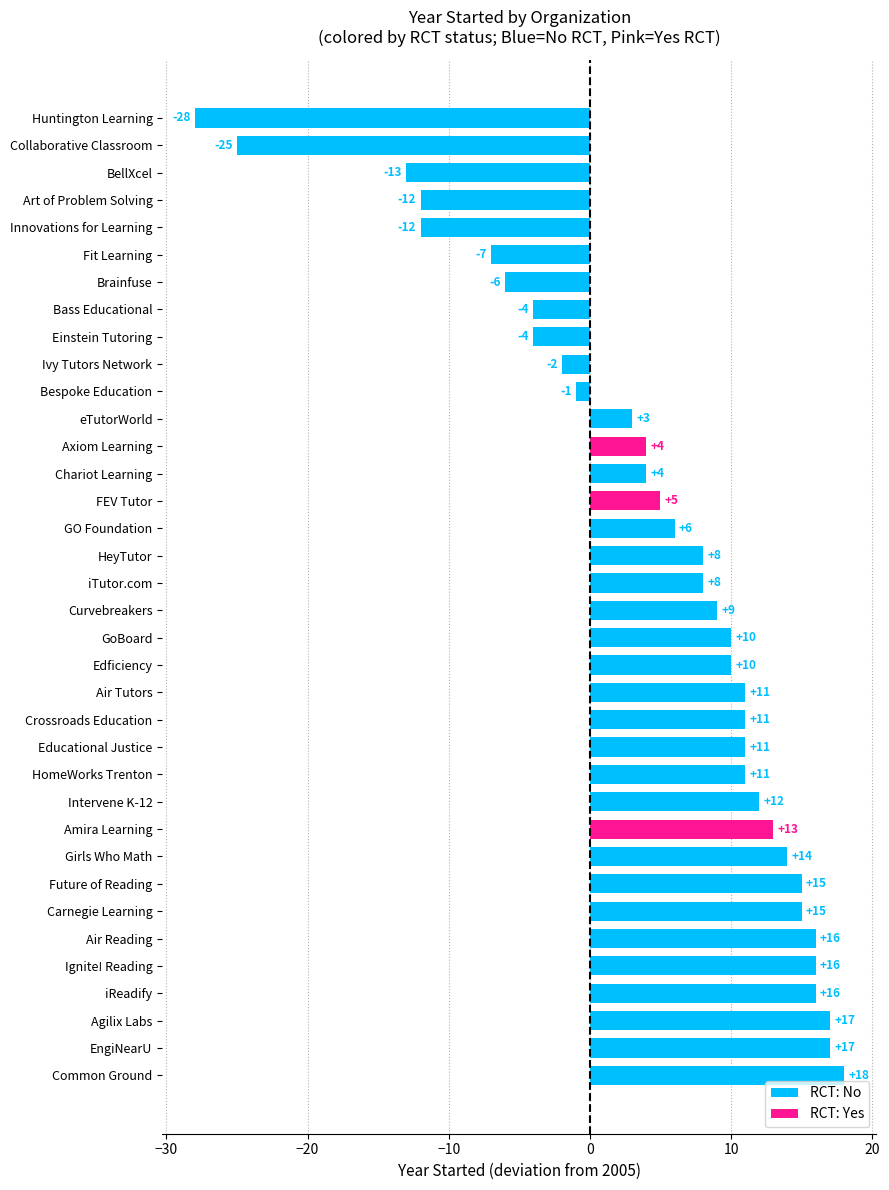

Reading right to left, what are all the values shown in this chart?

iTutor.com=2013	HomeWorks Trenton=2016	HeyTutor=2013	Ivy Tutors Network=2003	iReadify=2021	Intervene K-12=2017	Innovations for Learning=1993	Ignite! Reading=2021	Huntington Learning=1977	GoBoard=2015	Girls Who Math=2019	Future of Reading=2020	GO Foundation=2011	Fit Learning=1998	FEV Tutor=2010	eTutorWorld=2008	EngiNearU=2022	Einstein Tutoring=2001	Educational Justice=2016	Edficiency=2015	Curvebreakers=2014	Crossroads Education=2016	Common Ground=2023	Chariot Learning=2009	Collaborative Classroom=1980	Carnegie Learning=2020	Brainfuse=1999	Bespoke Education=2004	BellXcel=1992	Bass Educational=2001	Axiom Learning=2009	Art of Problem Solving=1993	Amira Learning=2018	Air Tutors=2016	Air Reading=2021	Agilix Labs=2022